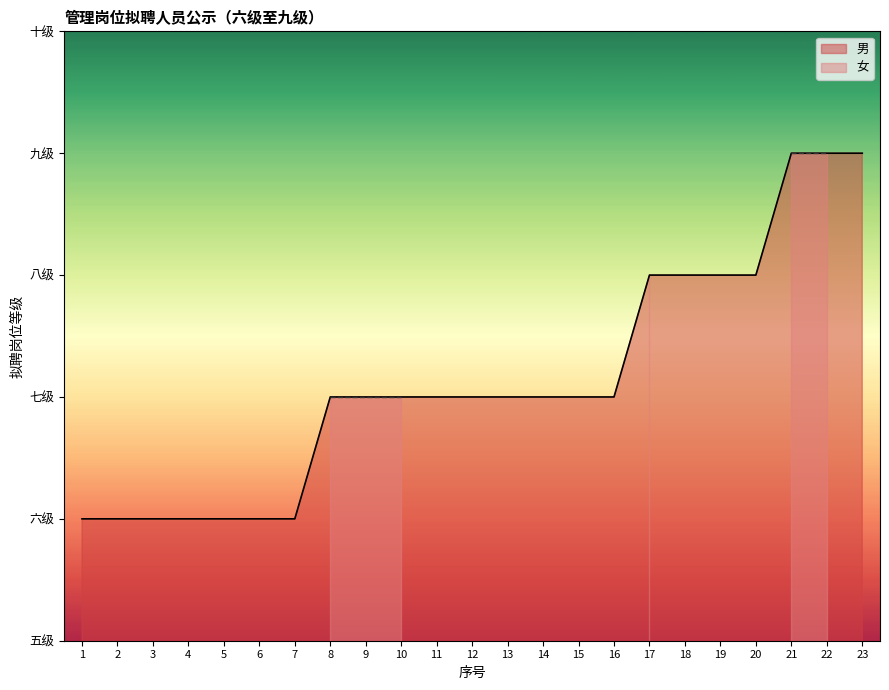

Reading left to right, list all the values displayed in this chart.

1=6	2=6	3=6	4=6	5=6	6=6	7=6	8=7	9=7	10=7	11=7	12=7	13=7	14=7	15=7	16=7	17=8	18=8	19=8	20=8	21=9	22=9	23=9